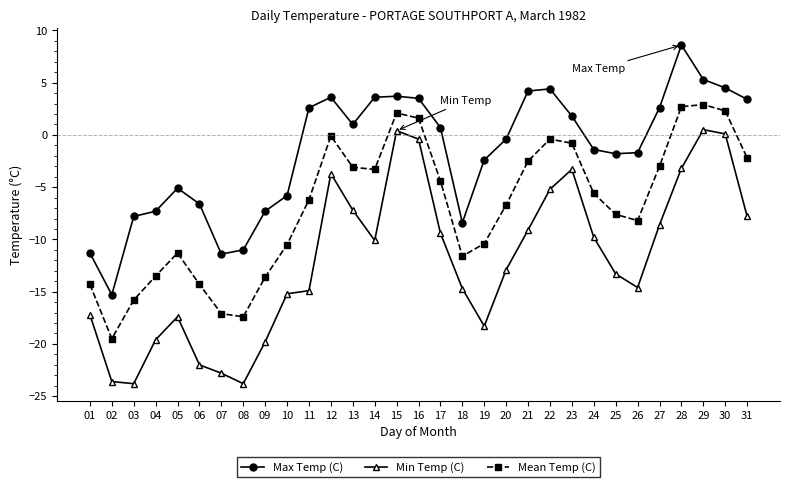

What is the difference between the highest and lowest values at 10?

9.4